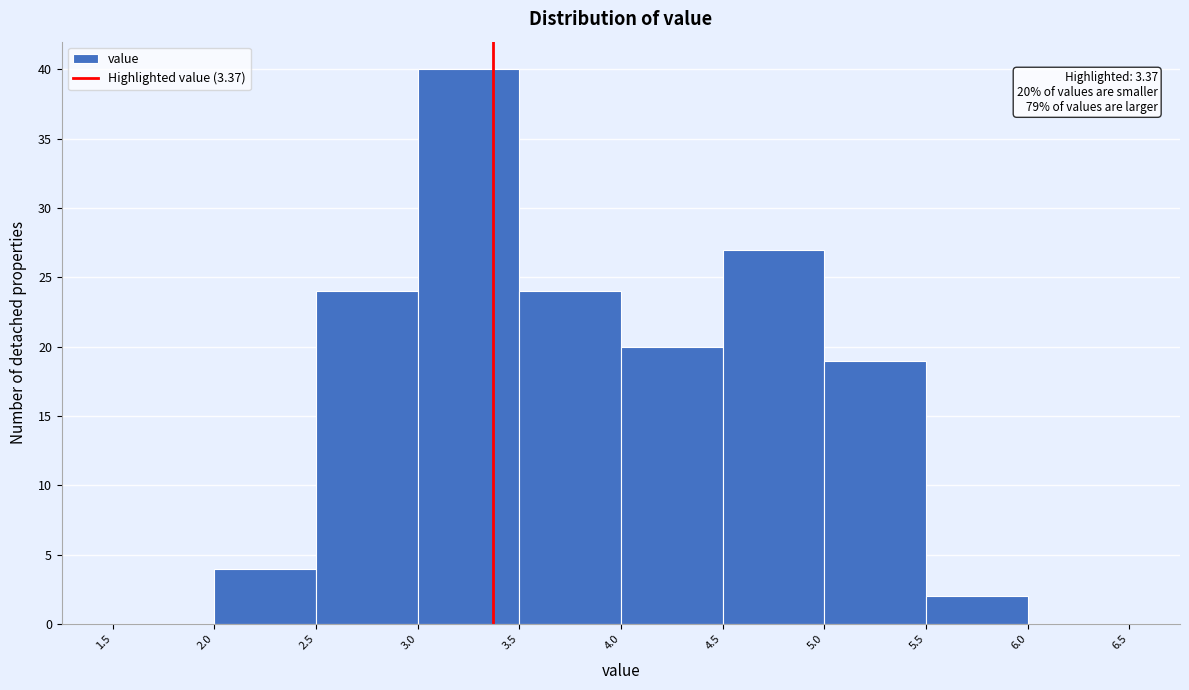

Which range on the x-axis has the tallest bar?

3.0 to 3.5